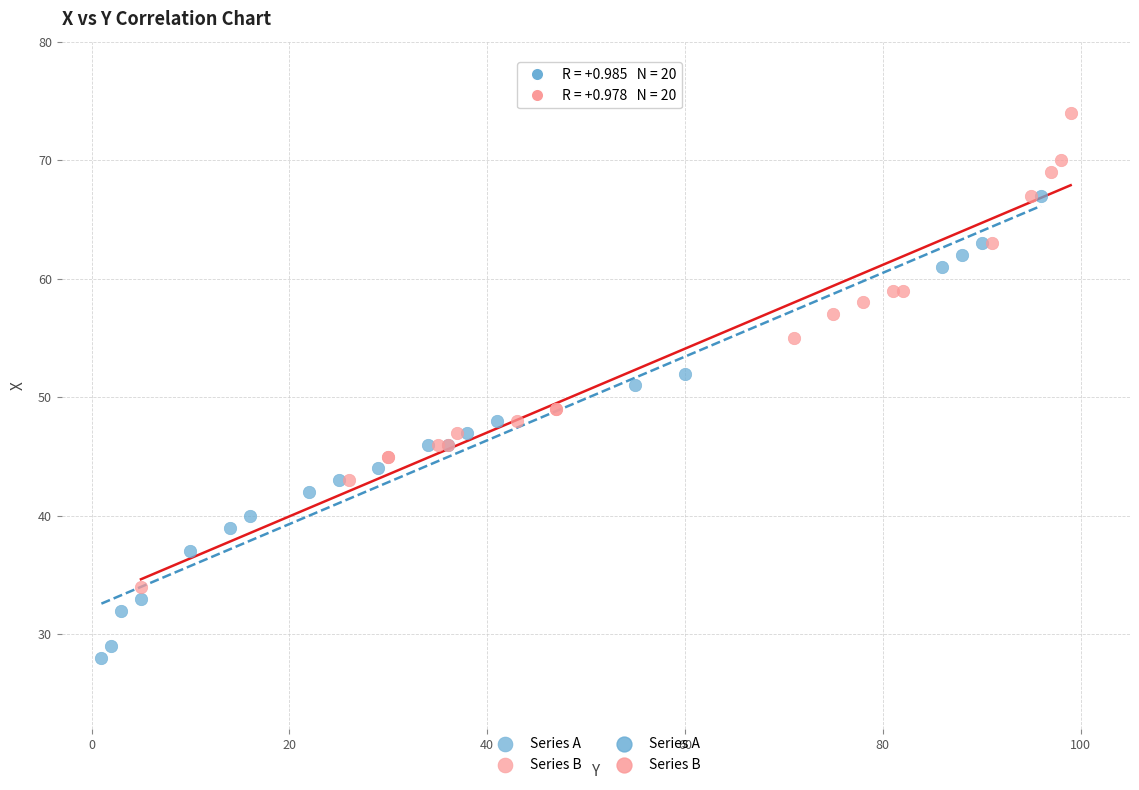

Which series reaches the maximum Y coordinate?

Series B